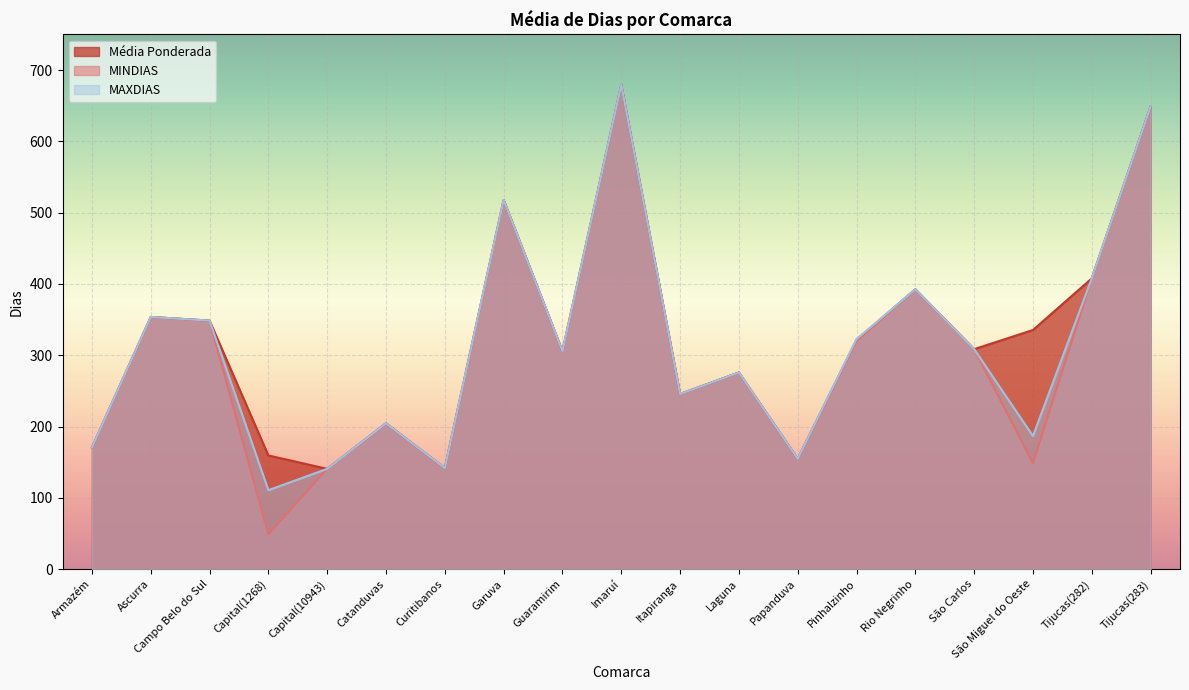

How many lines are shown in the chart?

3